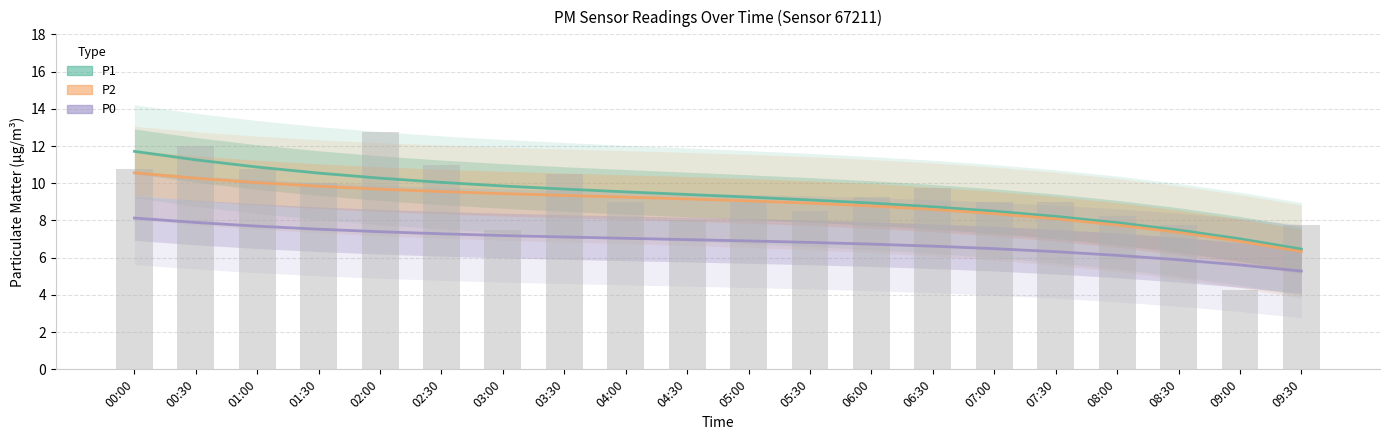

Which series has the largest total across all categories?

P1